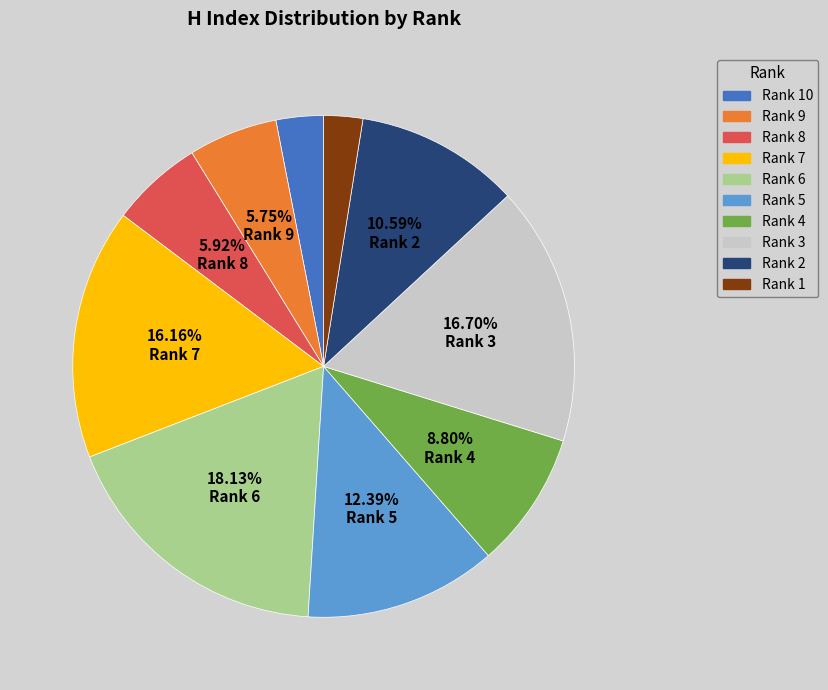

How many segments does this pie chart have?

10